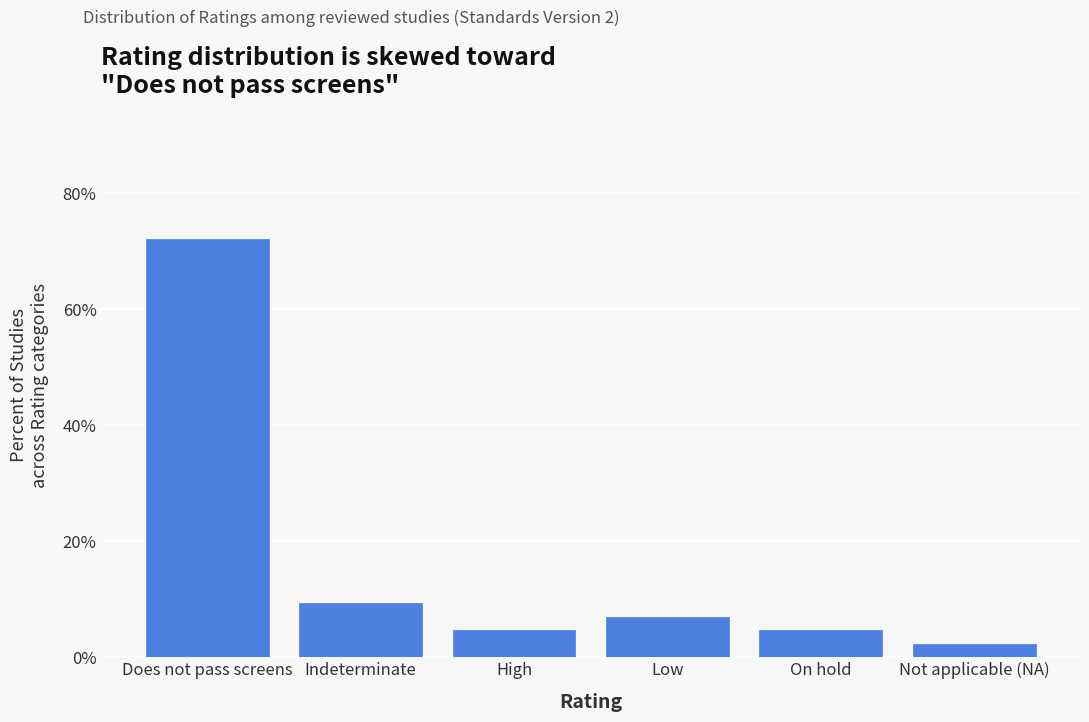

Reading left to right, extract all data points from this chart.

Does not pass screens=72.1	Indeterminate=9.3	High=4.7	Low=7.0	On hold=4.7	Not applicable (NA)=2.3